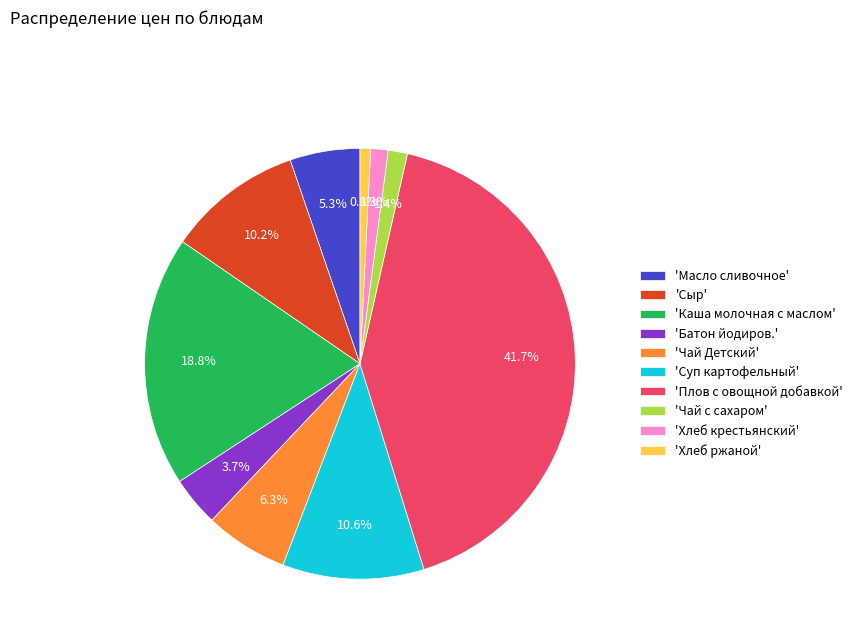

Count the number of slices in the pie.

10